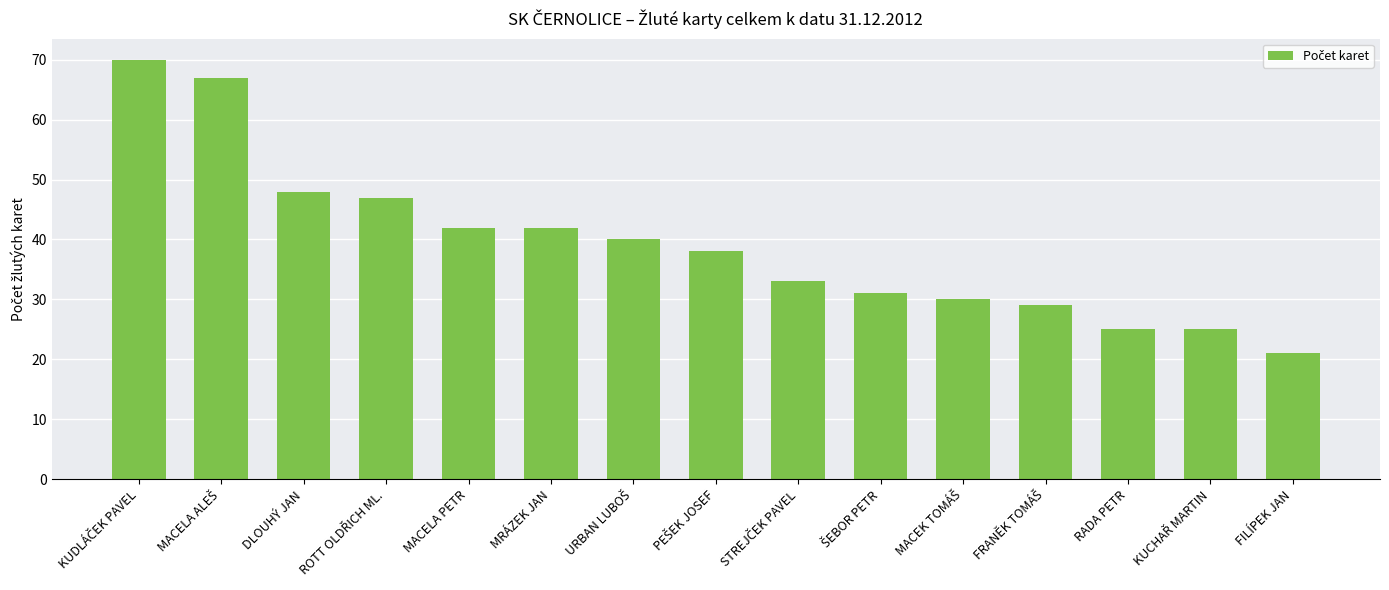

What is the difference between the second highest and second lowest values?

42